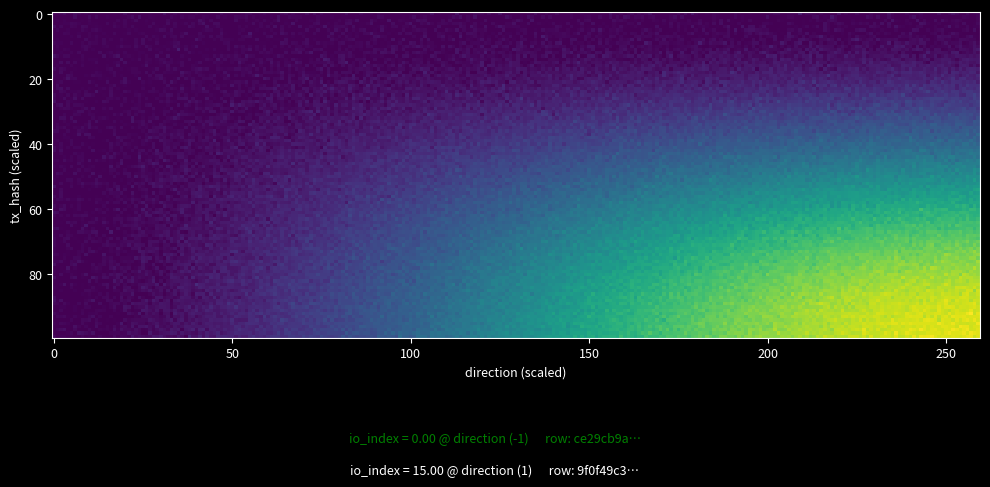

How many data points does each series have?

2